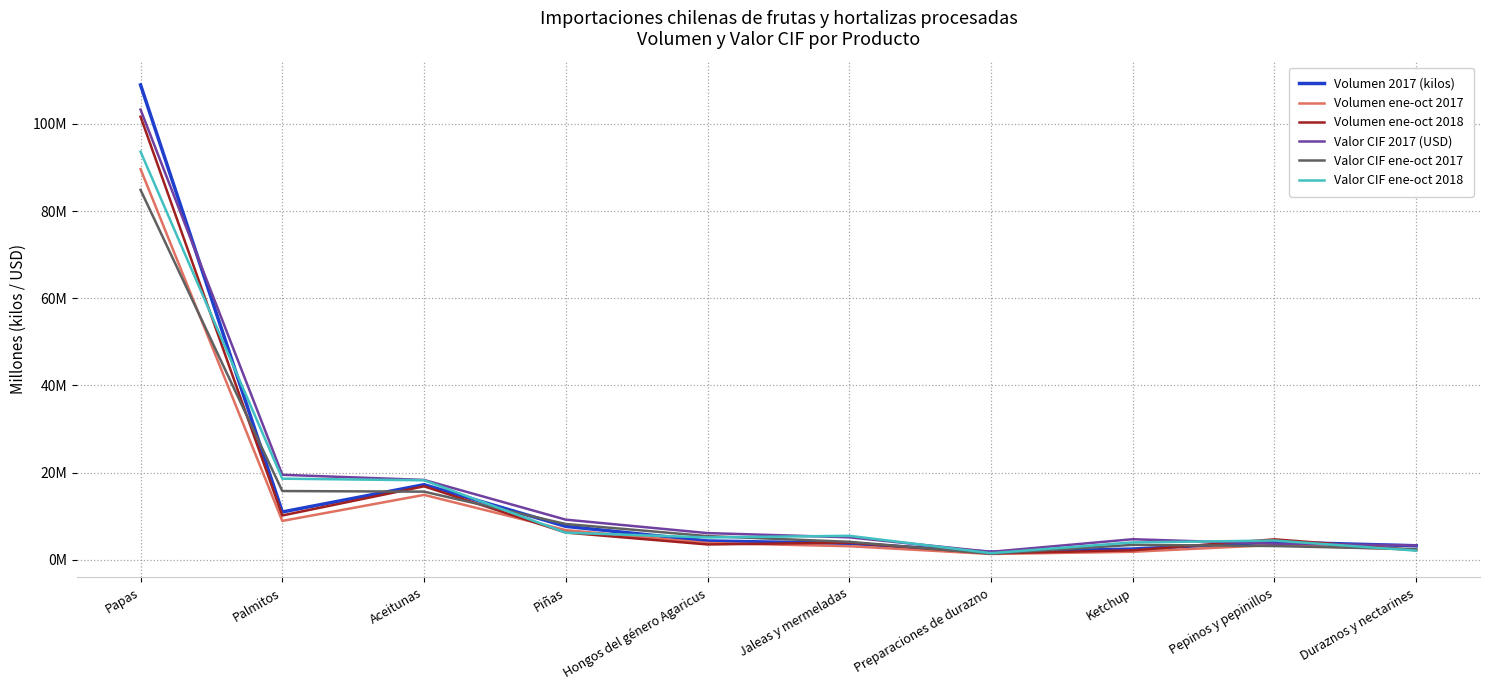

What is the label of the 10th point from the right?

Papas